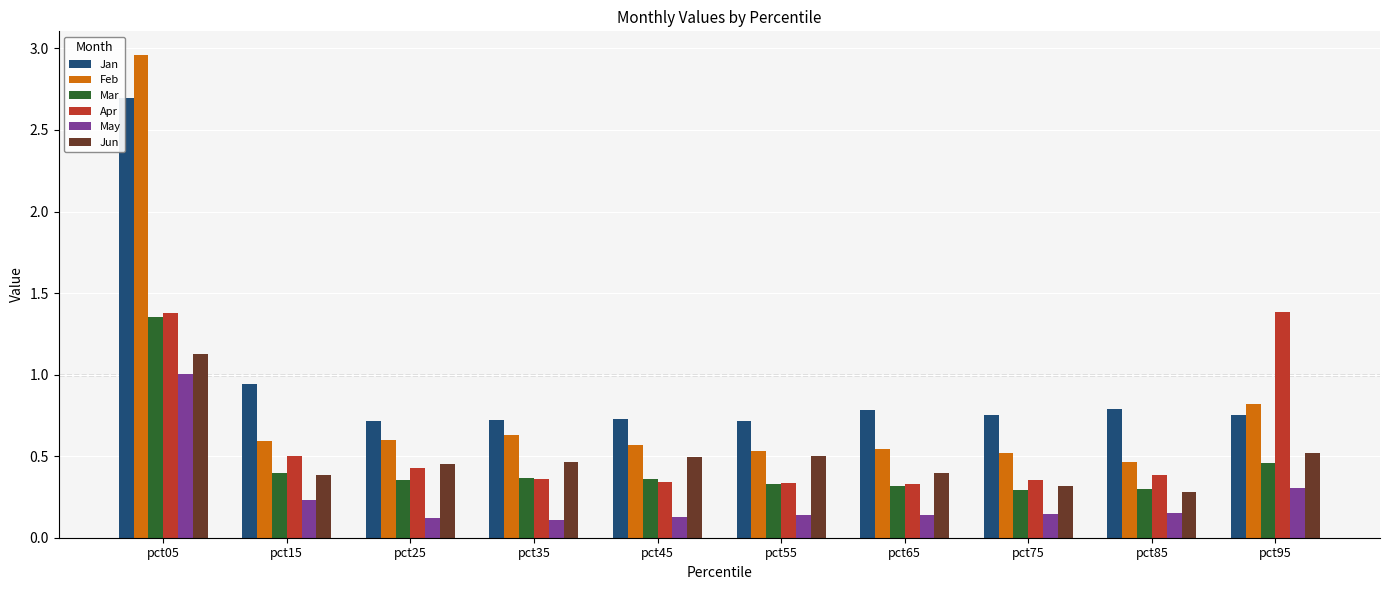

Are the bars horizontal?

No